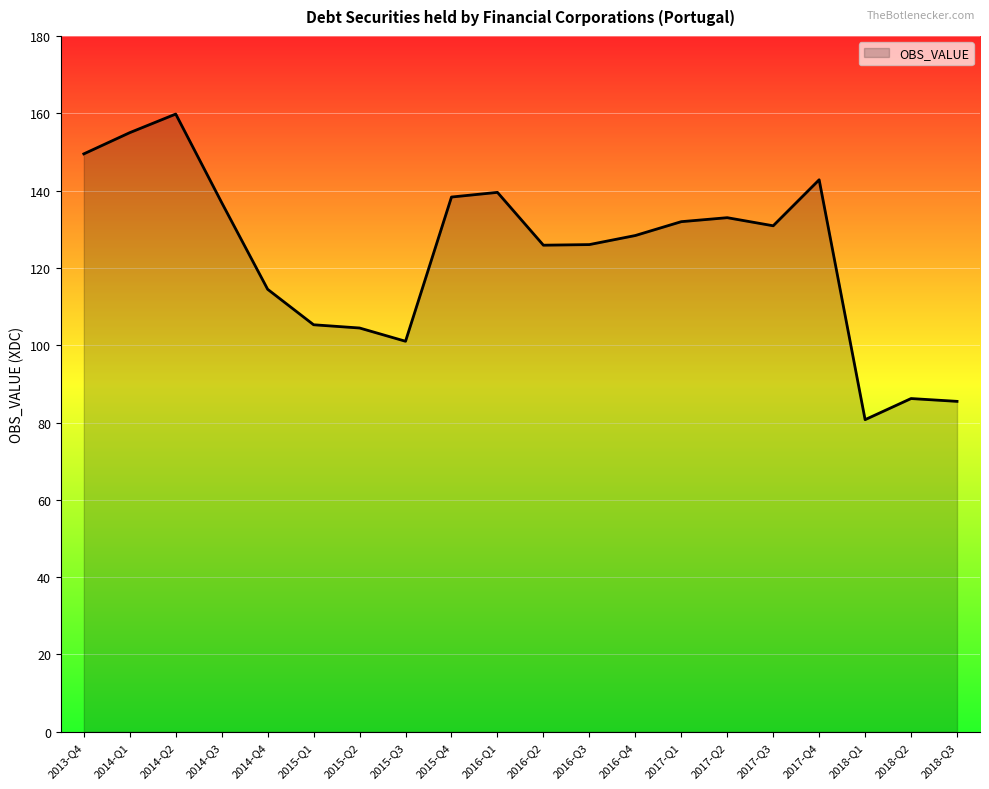

What is the approximate value at 2014-Q3?

136.9